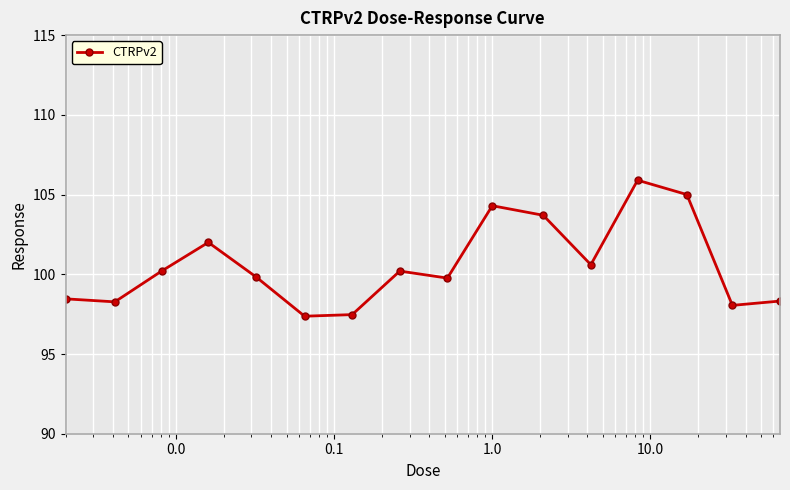

What is the difference between the maximum and minimum values?

8.5